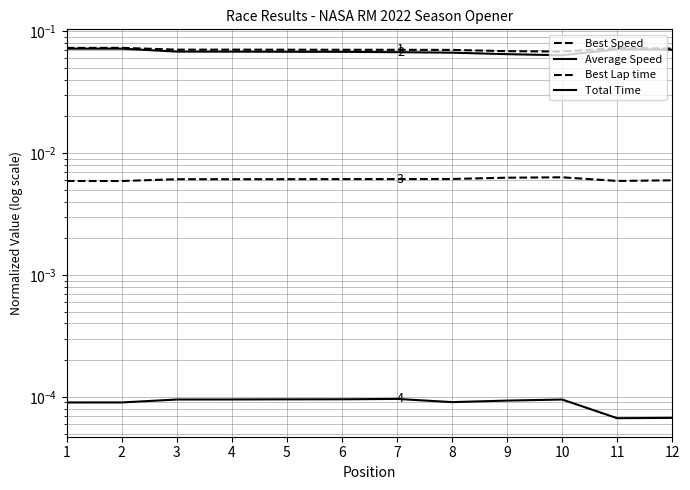

Where is the first local maximum for Best Lap time?

3